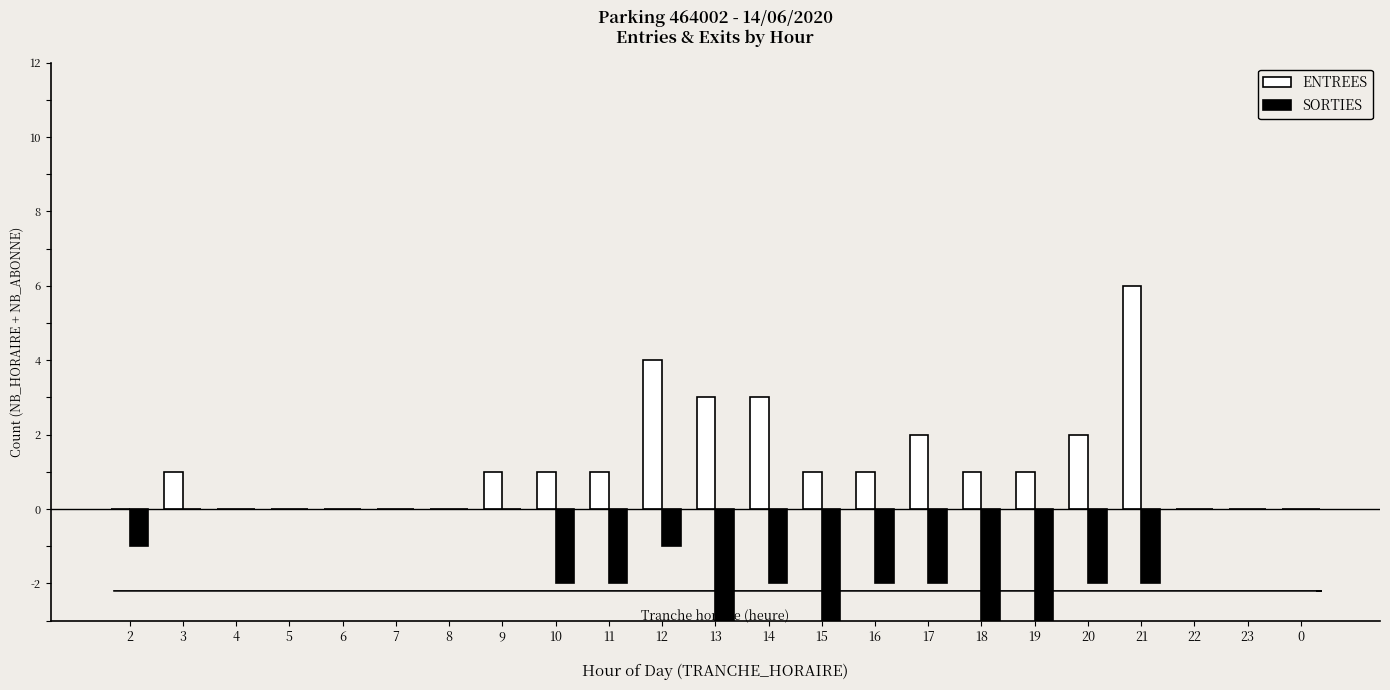

Which series has the largest total across all categories?

ENTREES